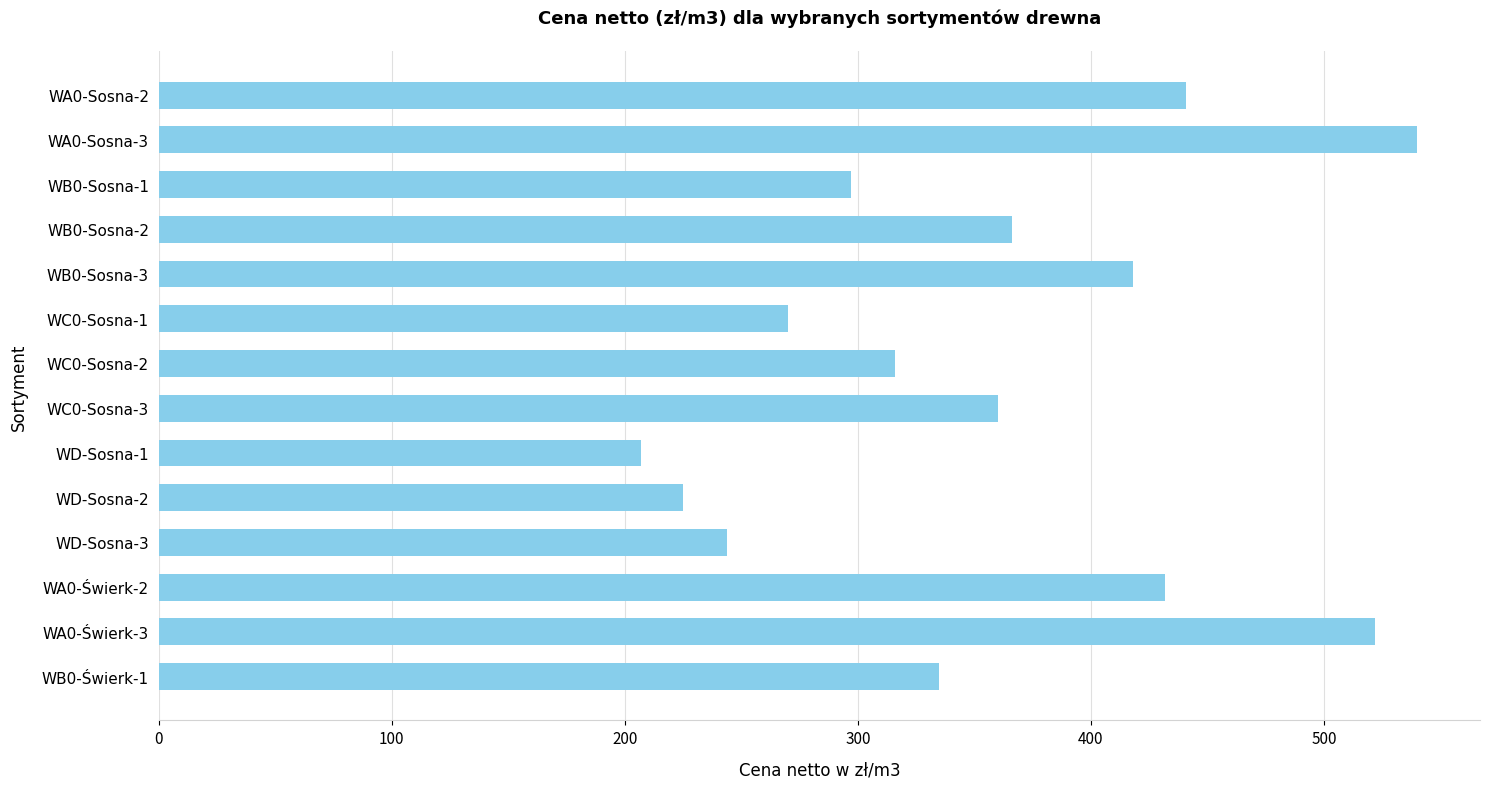

Is it true that the value at WC0-Sosna-1 is 148?

False